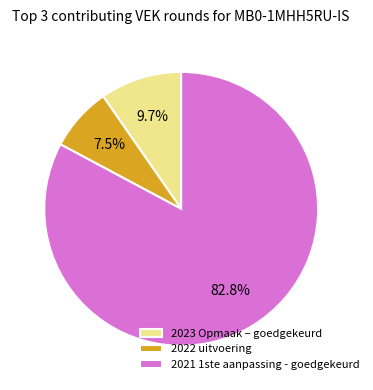

Rank the categories by value from lowest to highest.

2022 uitvoering, 2023 Opmaak – goedgekeurd, 2021 1ste aanpassing - goedgekeurd